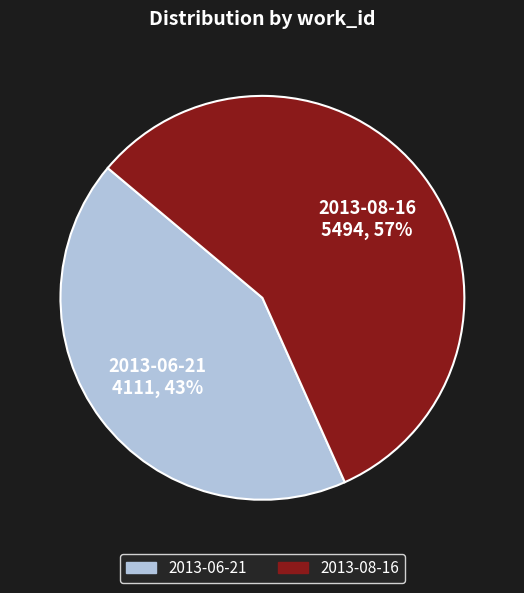

Between 2013-08-16 and 2013-06-21, which is larger?

2013-08-16